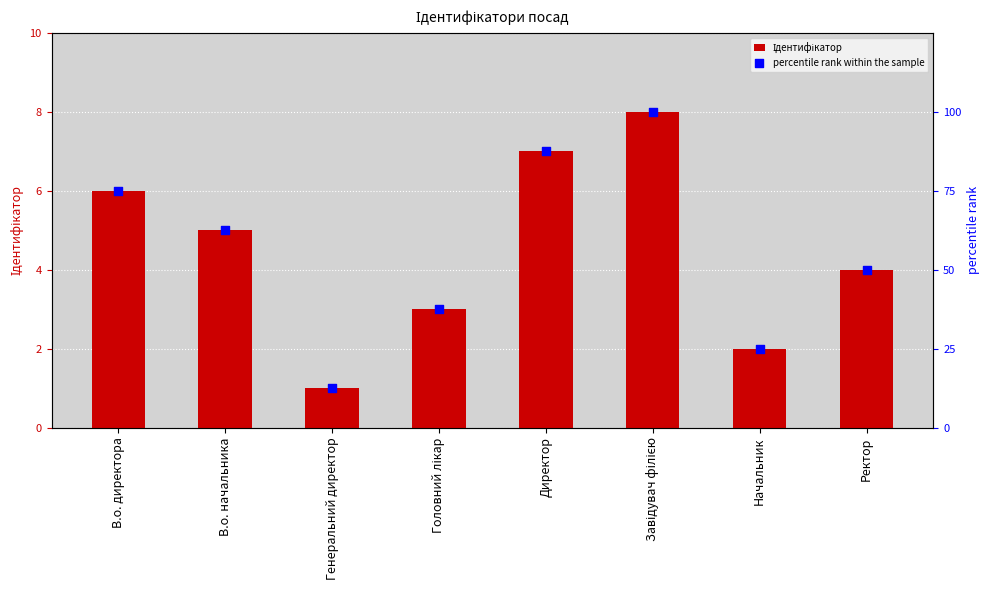

Which series reaches the minimum Y coordinate?

Ідентифікатор